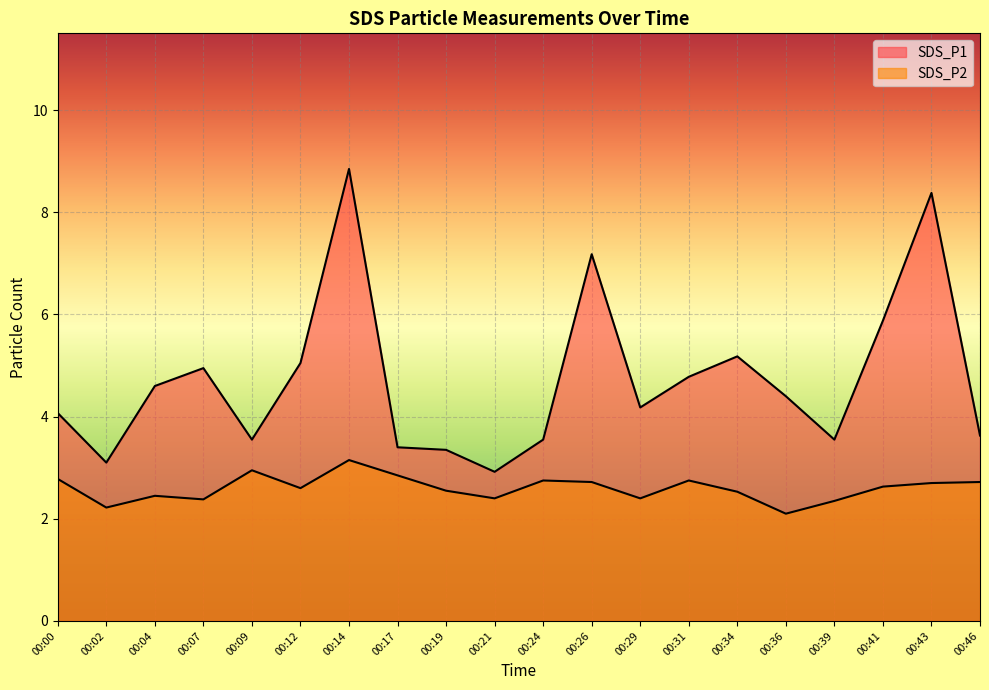

What is the minimum value for SDS_P2?

2.1